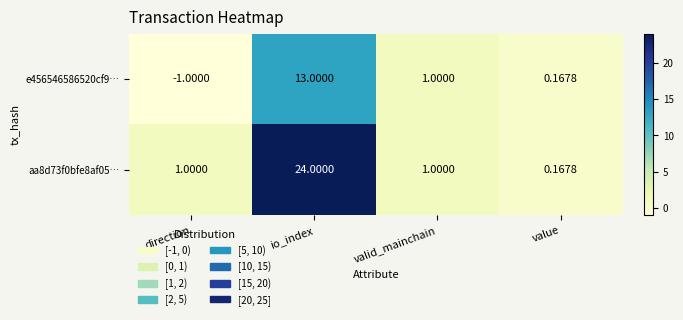

List the labels in order of e456546586520cf9… value, largest first.

io_index, valid_mainchain, value, direction